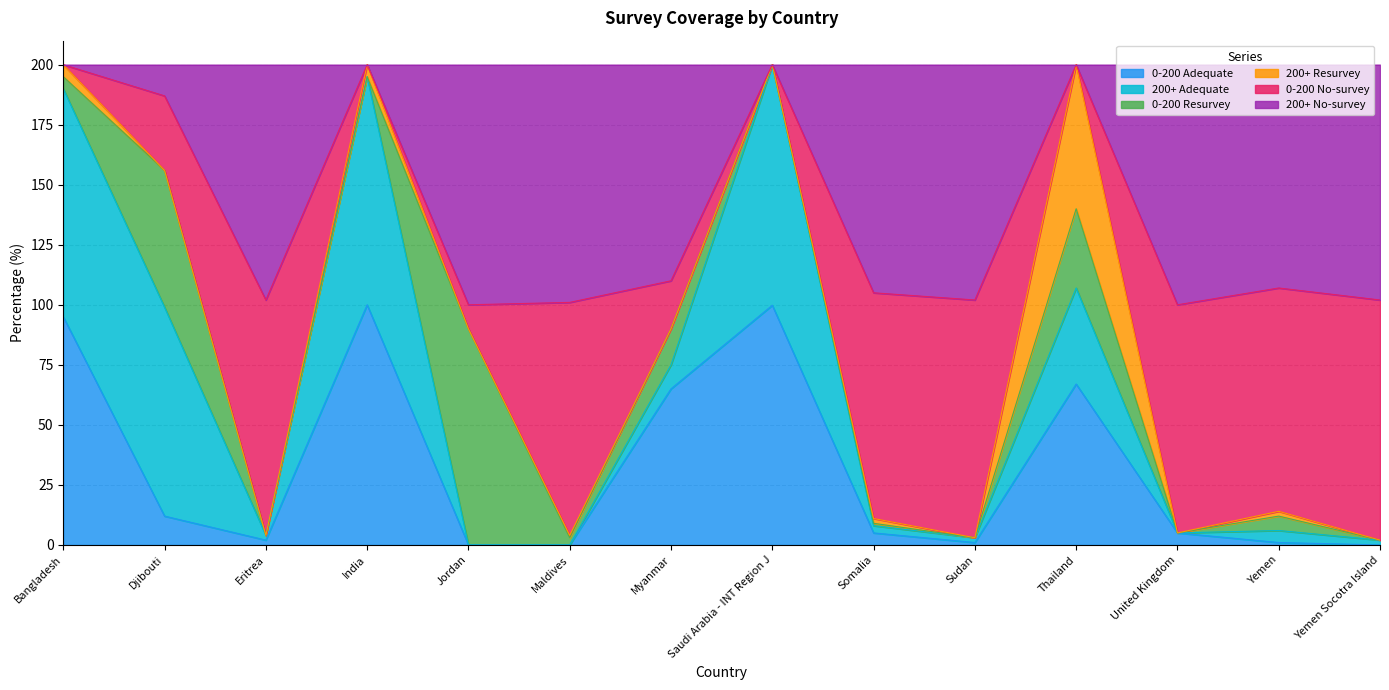

Which series ends up on top after the final intersection of 0-200 No-survey and 0-200 Resurvey?

0-200 No-survey